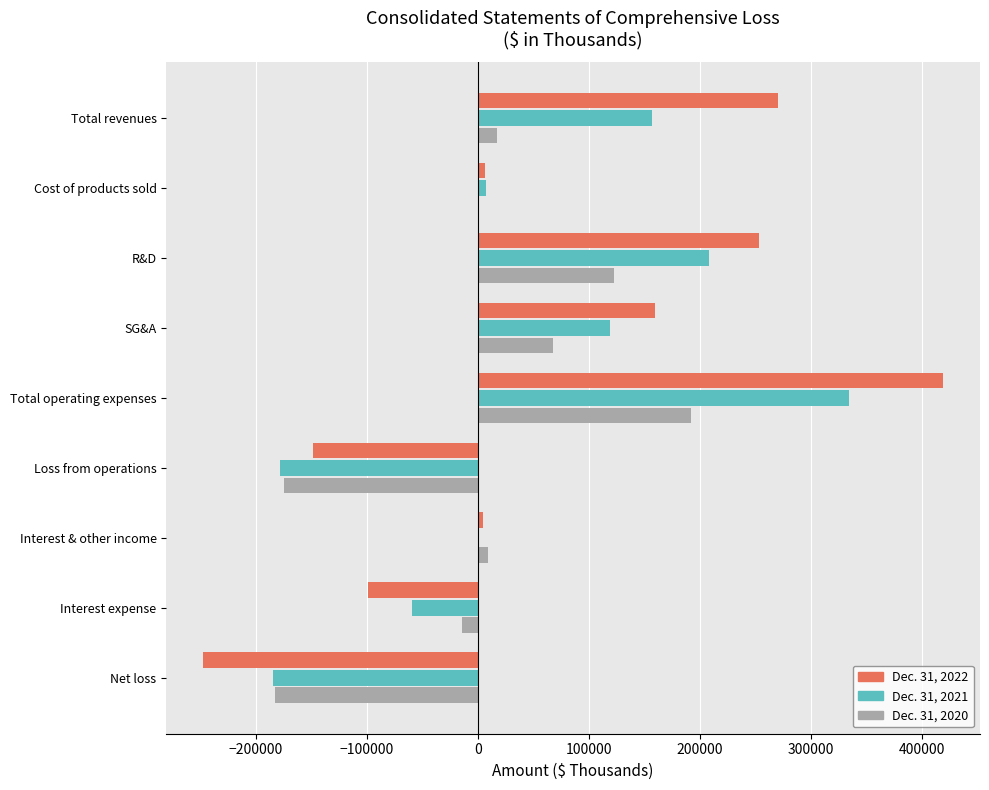

How many distinct data groups are displayed?

3